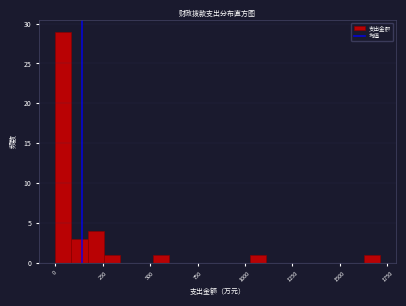

Read against the x-axis, roughly where is the centre of the tallest bar?

50